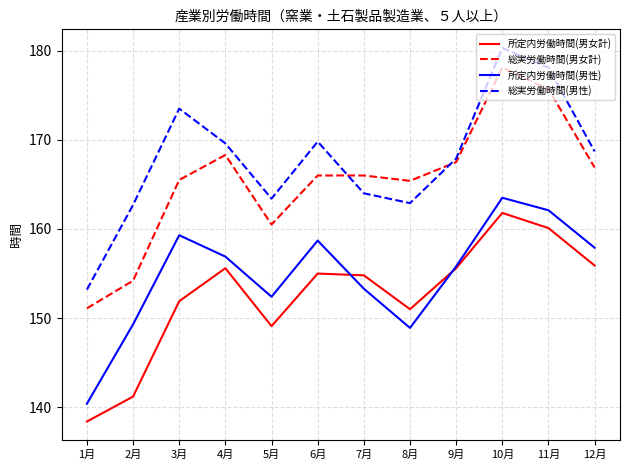

True or false: 所定内労働時間(男性) has a value of 80.2 at 6月.

False